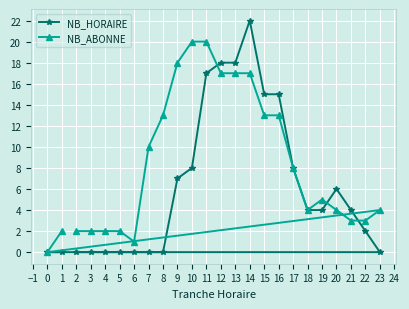

What is the value of the NB_HORAIRE point at the 21st from the left?

6